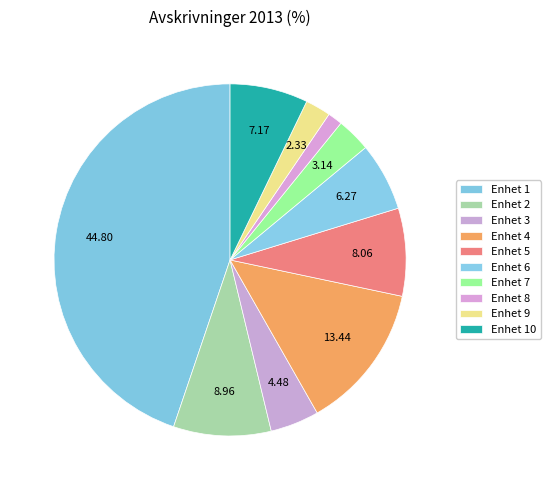

Rank the categories by value from lowest to highest.

8, 9, 7, 3, 6, 10, 5, 2, 4, 1